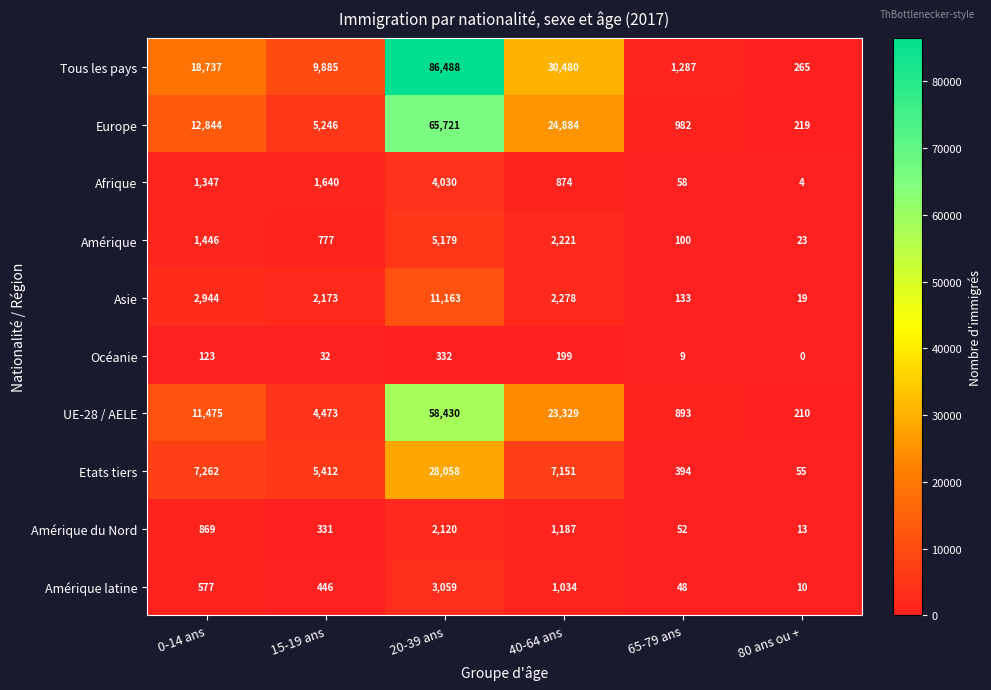

At which category does the chart reach its minimum across all series?

80 ans ou +